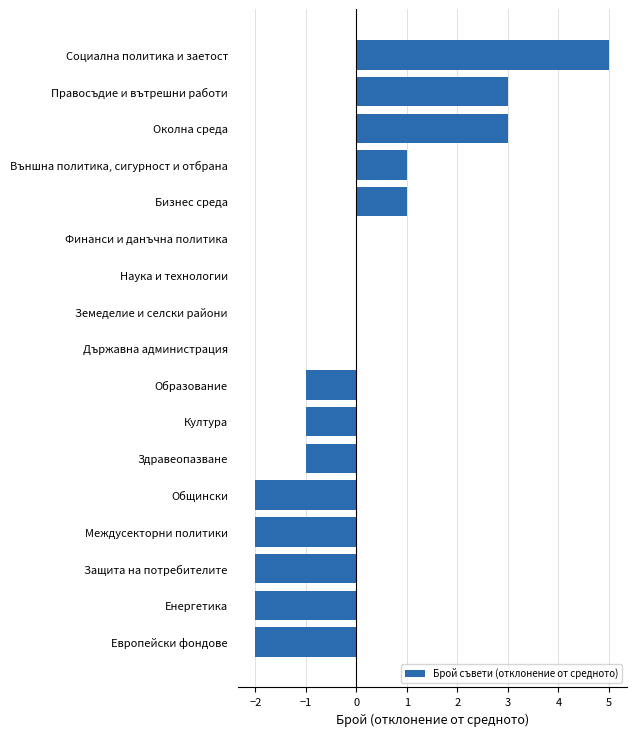

The value at Външна политика, сигурност и отбрана is 1. True or false?

True